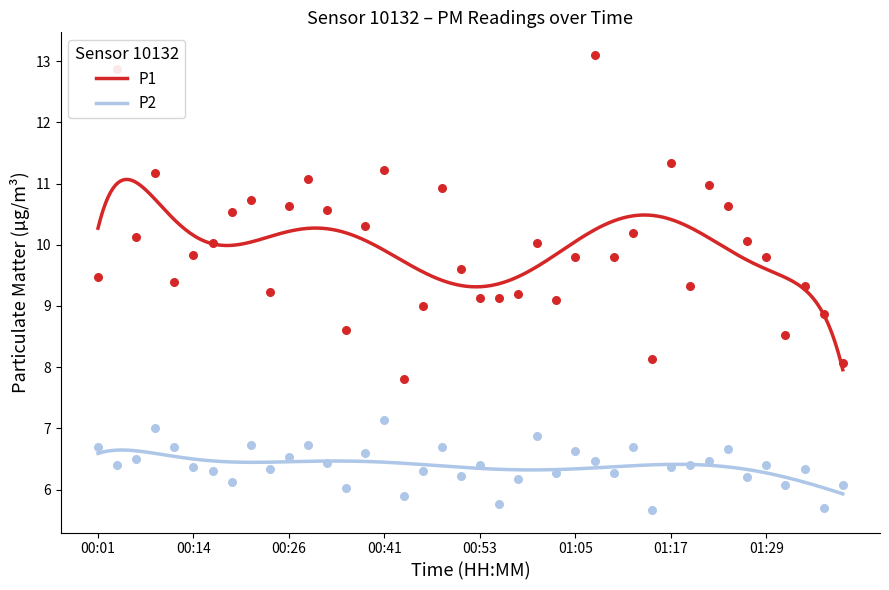

Is the value of P2 at 01:17 greater than the value of P1 at 00:23?

No